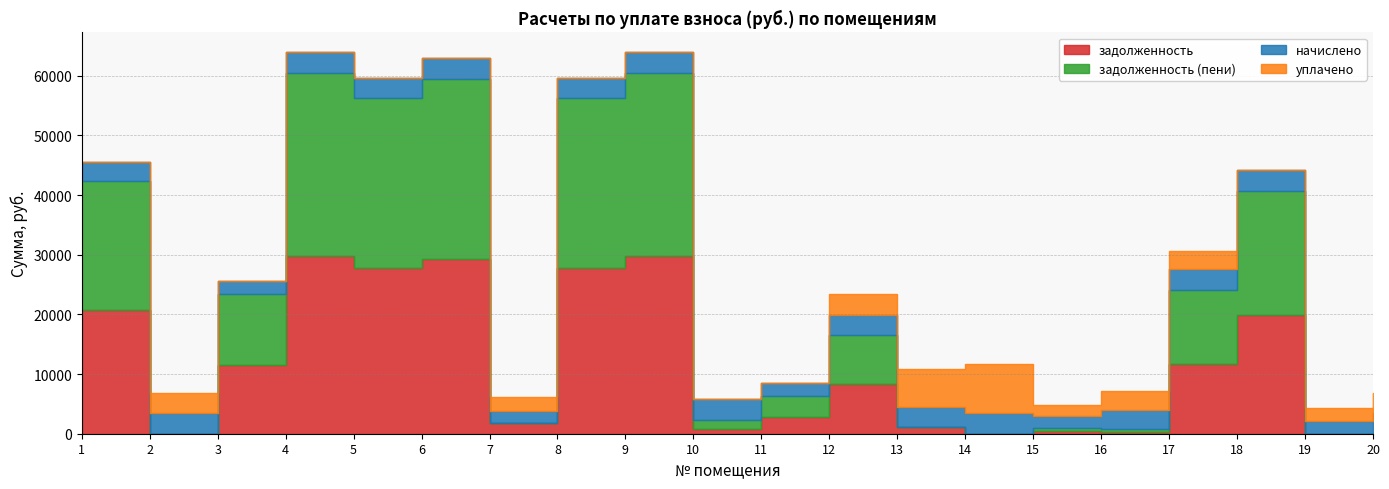

Is it true that уплачено equals 4194.8 at 10?

False